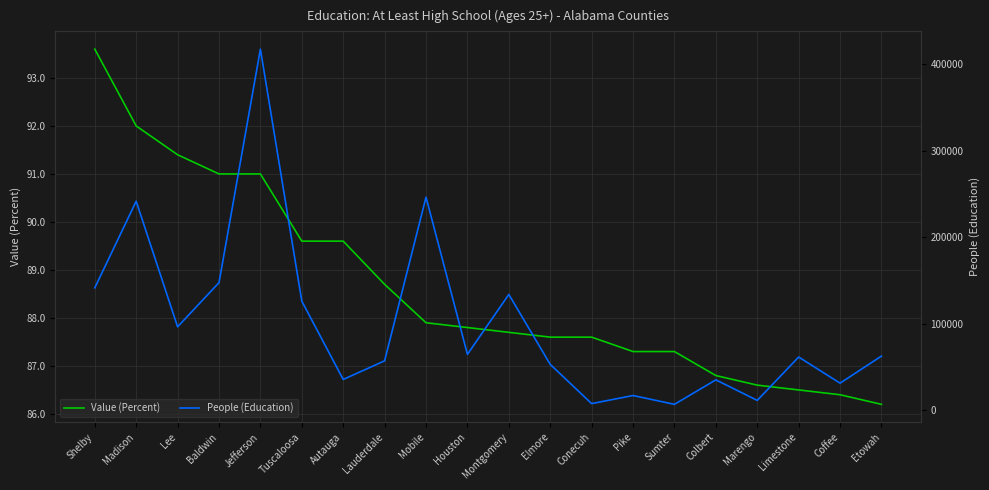

How many values in the Value (Percent) series exceed 87?

15